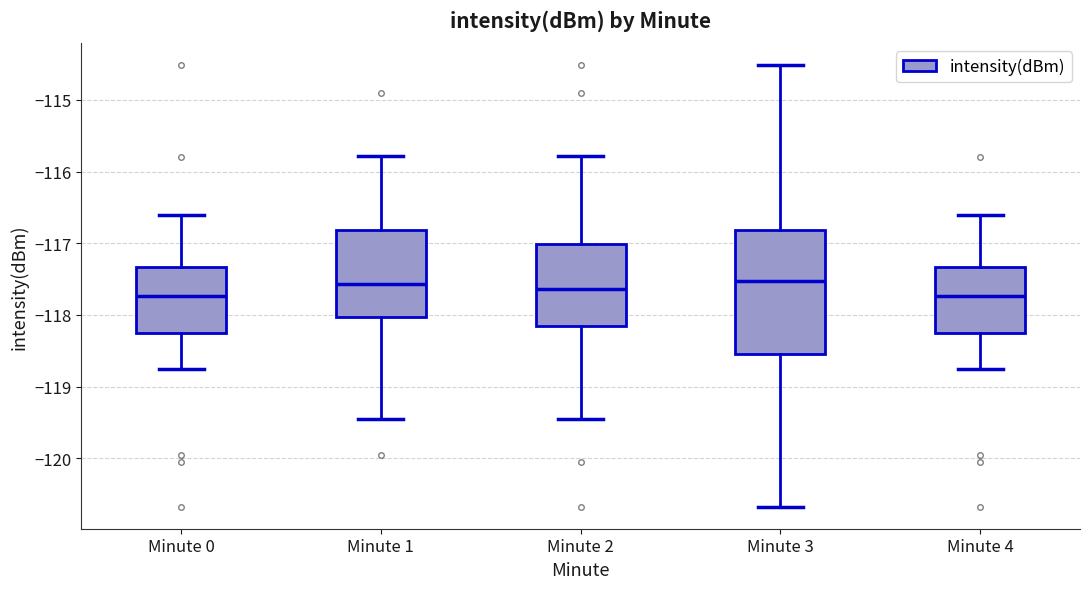

Reading left to right, transcribe this box plot: for each box, give where its median line is, the range the box spans, and where its two whiskers end, as read against the y-axis. The values are not printed on the chart, so give them approximately, as read against the axis.

Minute 0: median -117.7, box -118.2 to -117.3, whiskers -118.8 to -116.6
Minute 1: median -117.6, box -118.0 to -116.8, whiskers -119.4 to -115.8
Minute 2: median -117.6, box -118.2 to -117.0, whiskers -119.4 to -115.8
Minute 3: median -117.5, box -118.5 to -116.8, whiskers -120.7 to -114.5
Minute 4: median -117.7, box -118.2 to -117.3, whiskers -118.8 to -116.6